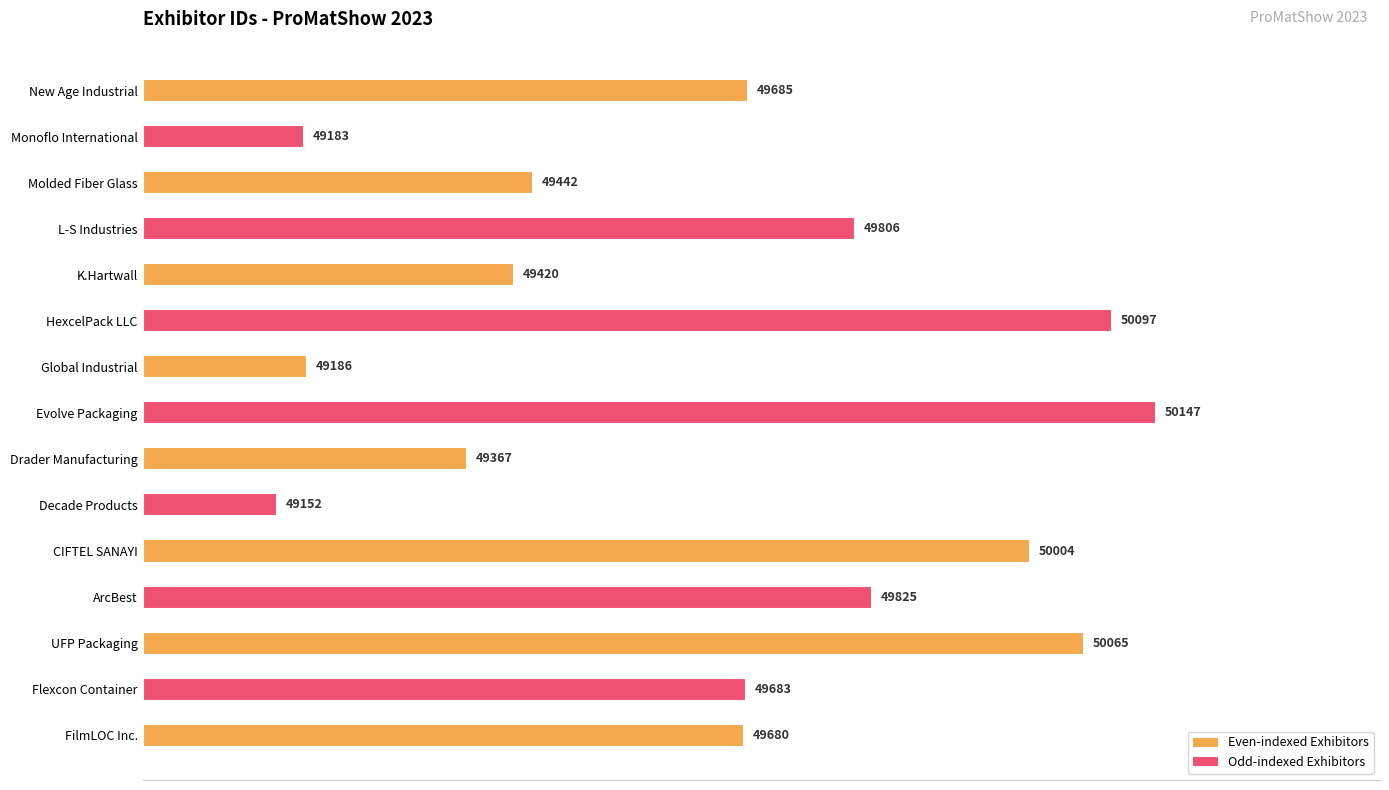

Reading left to right, transcribe all the data shown in this chart.

49680	49683	50065	49825	50004	49152	49367	50147	49186	50097	49420	49806	49442	49183	49685